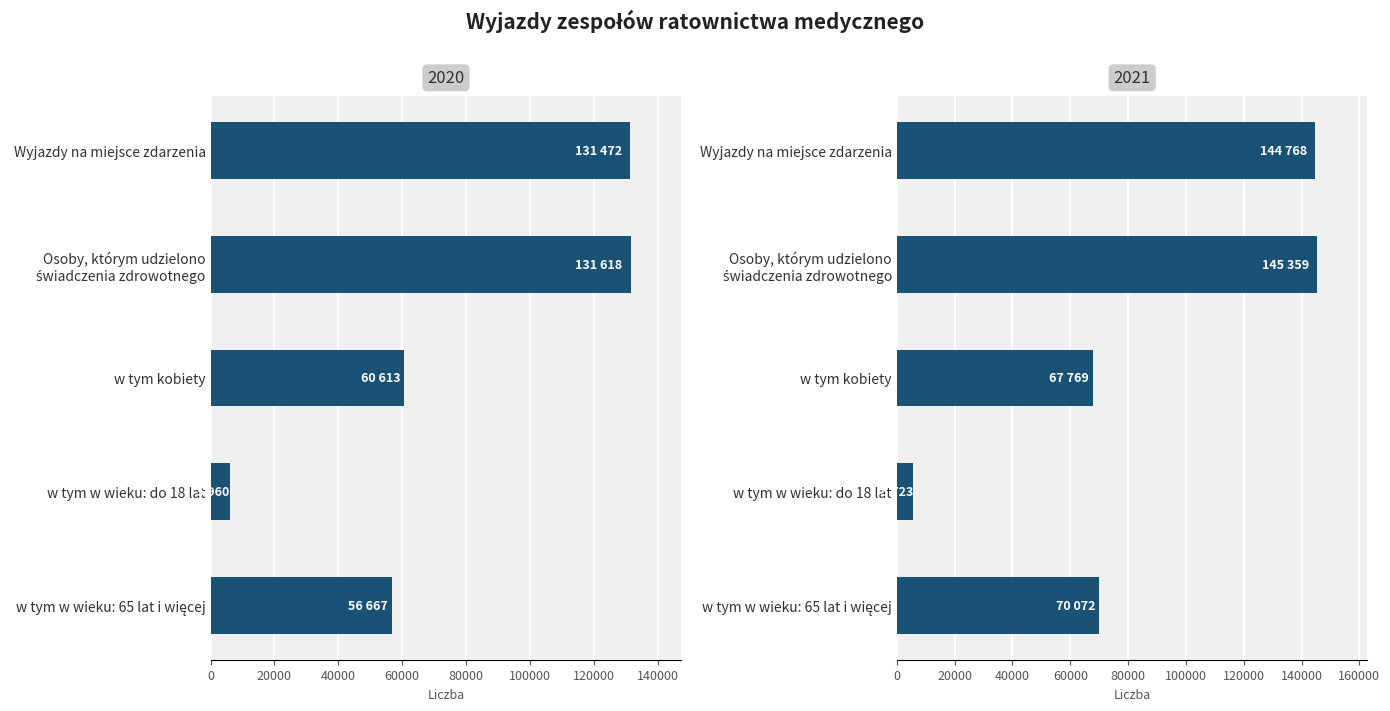

What is the lowest value of the 2021 series?

5723